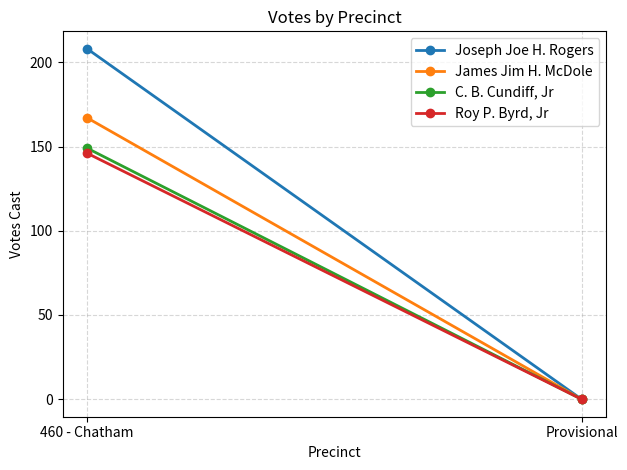

How many lines are shown in the chart?

4